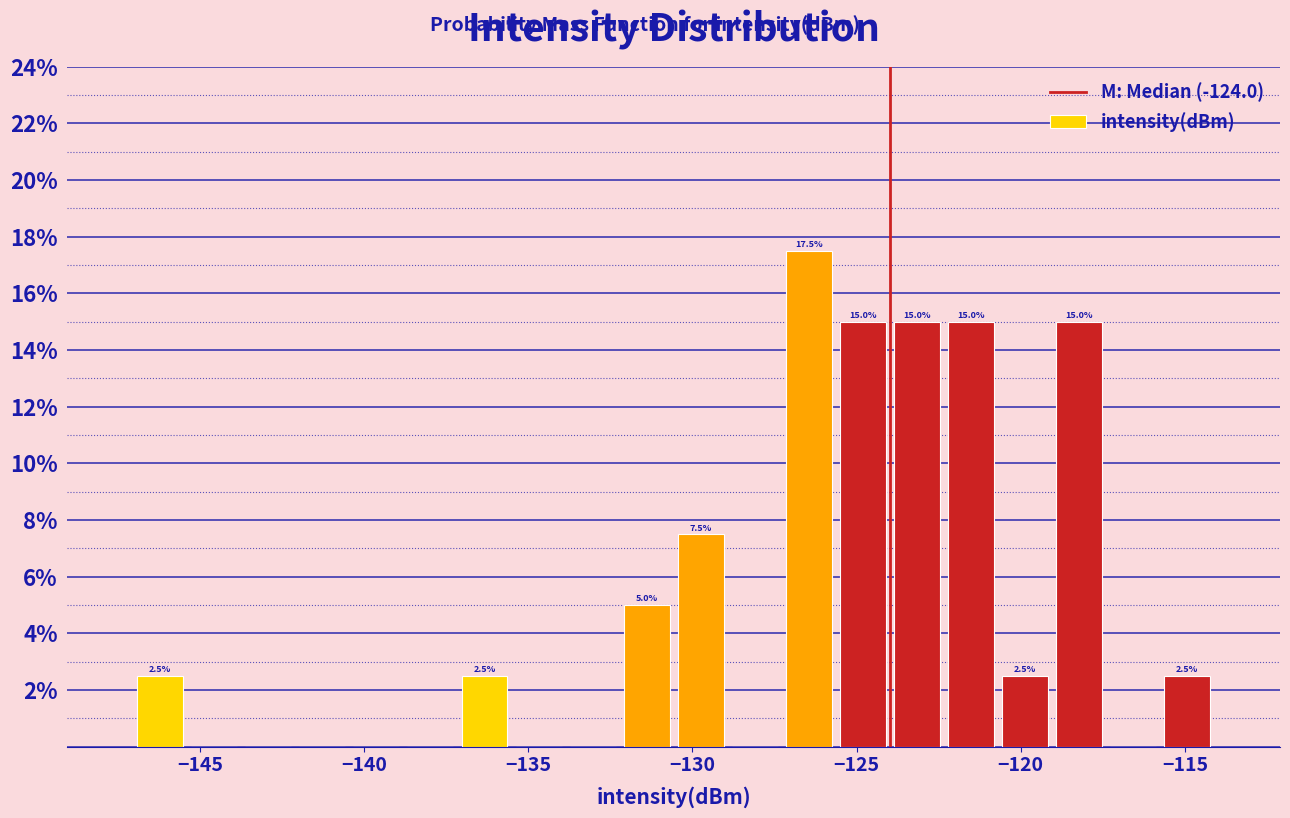

Read against the x-axis, roughly where is the centre of the tallest bar?

-126.5